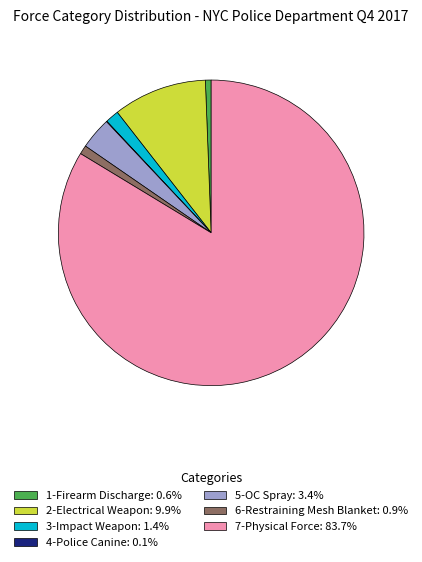

Which slice is the largest?

7-Physical Force